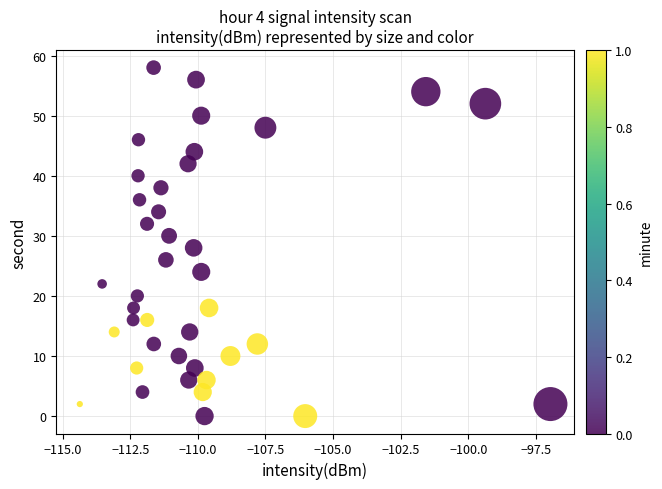

What is the range of Y values (max minus min)?

58